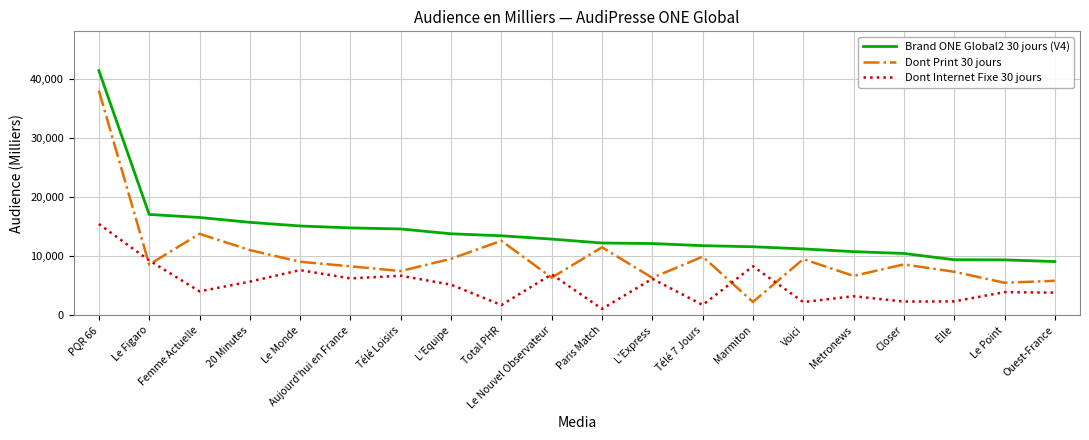

True or false: Brand ONE Global2 30 jours (V4) and Dont Internet Fixe 30 jours cross at least once.

False